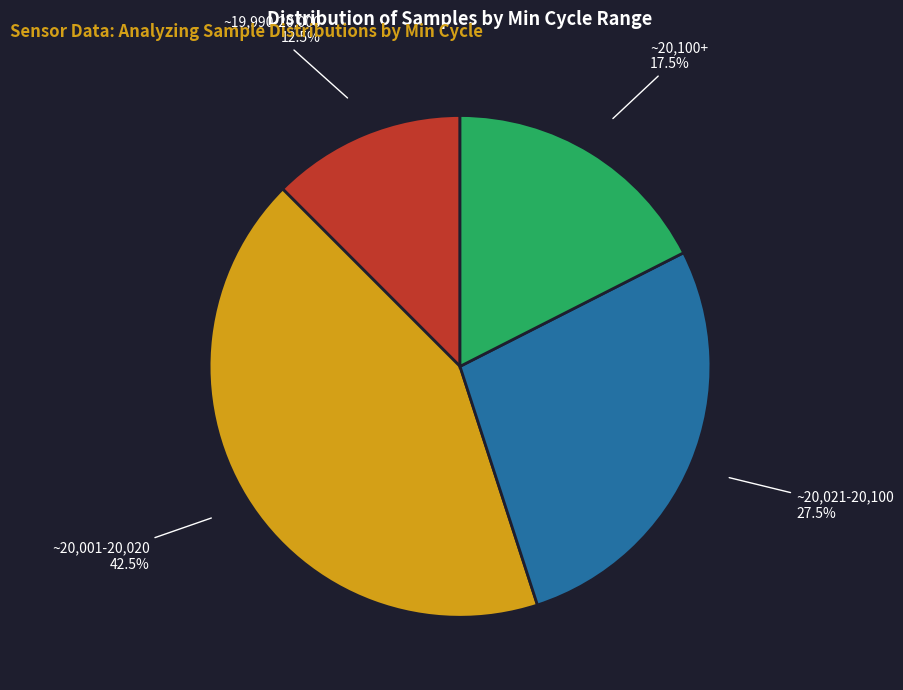

Is there any slice that represents more than half of the pie?

No